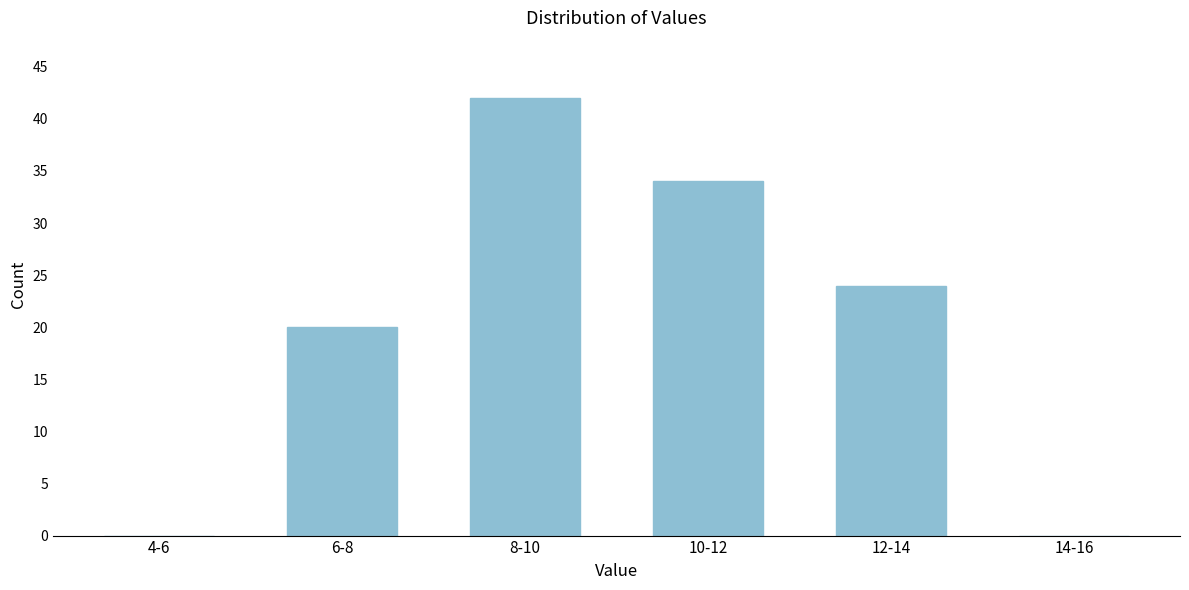

Reading right to left, extract all data points from this chart.

14-16=0	12-14=24	10-12=34	8-10=42	6-8=20	4-6=0